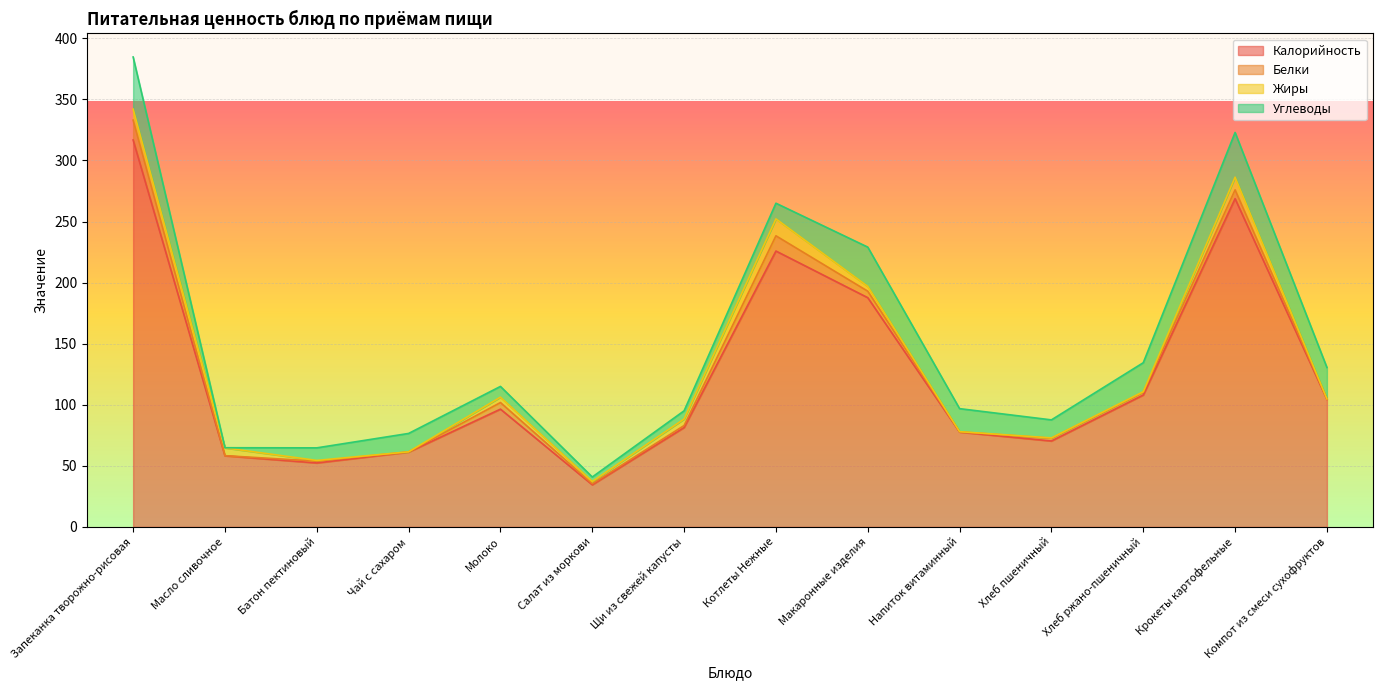

At which label is Углеводы closest to 21?

Напиток витаминный